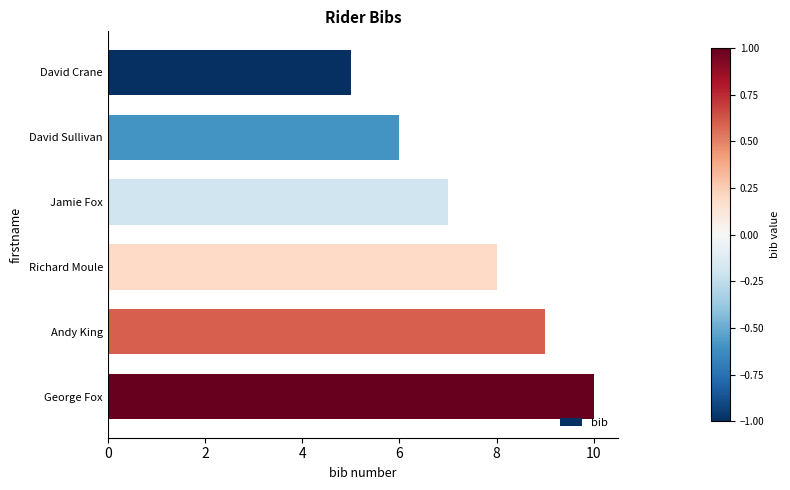

Count the values in the range 6 to 9.

4